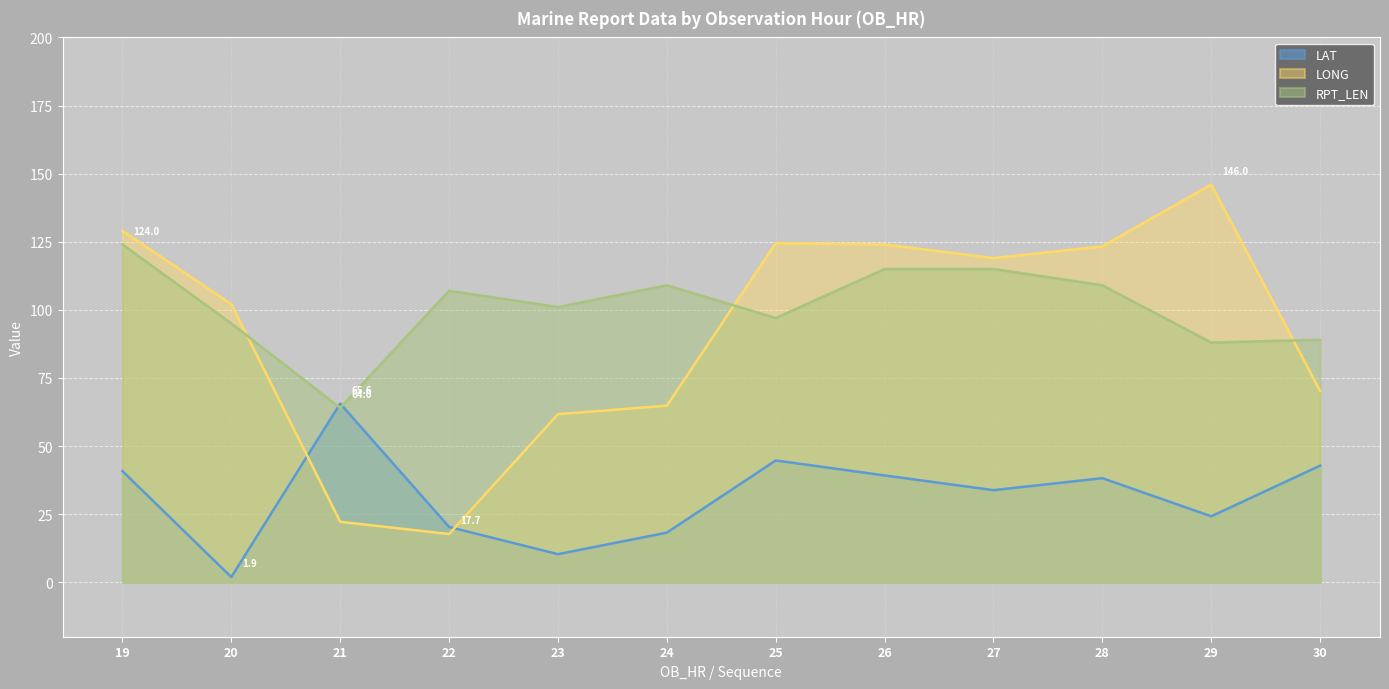

Rank the series by their maximum value, from lowest to highest.

LAT, RPT_LEN, LONG